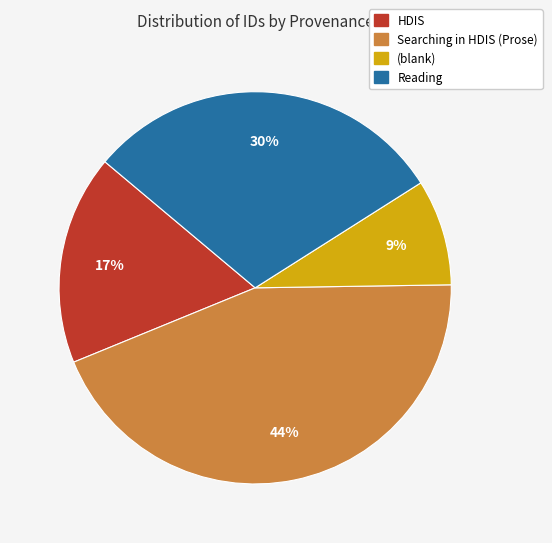

Does any single category account for the majority?

No